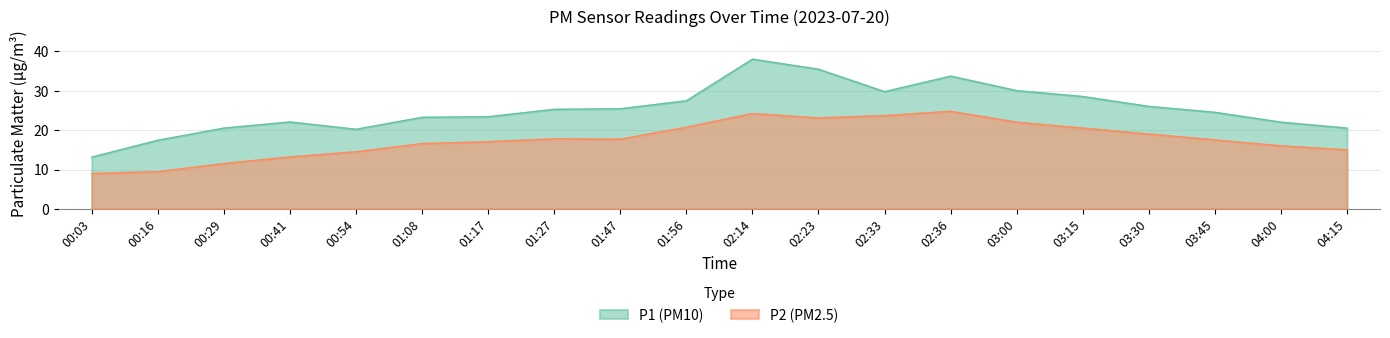

List the series in order of their peak value, highest first.

P1 (PM10), P2 (PM2.5)